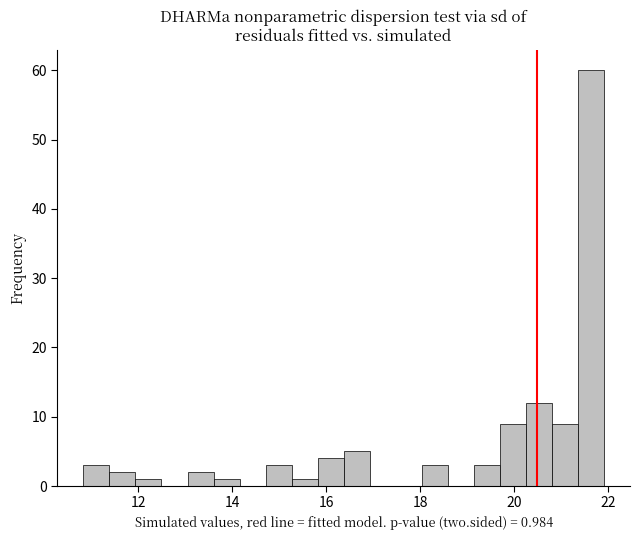

Read against the x-axis, roughly where is the centre of the tallest bar?

21.6